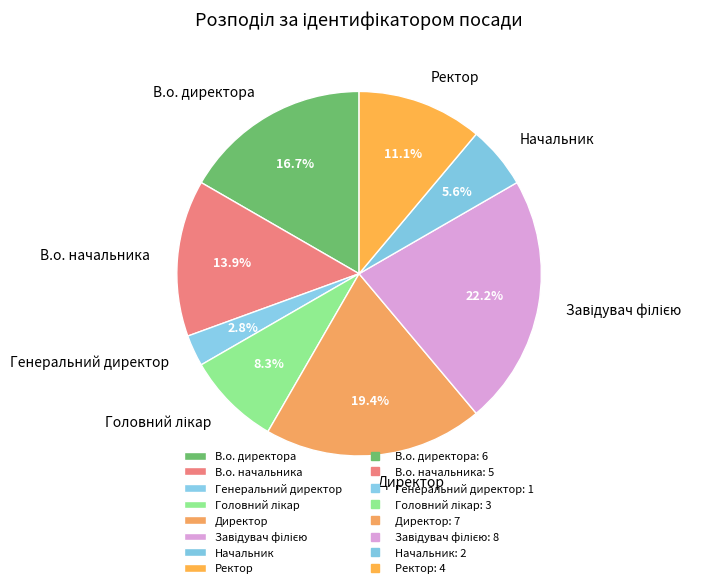

Which category has the smallest portion of the pie?

Генеральний директор